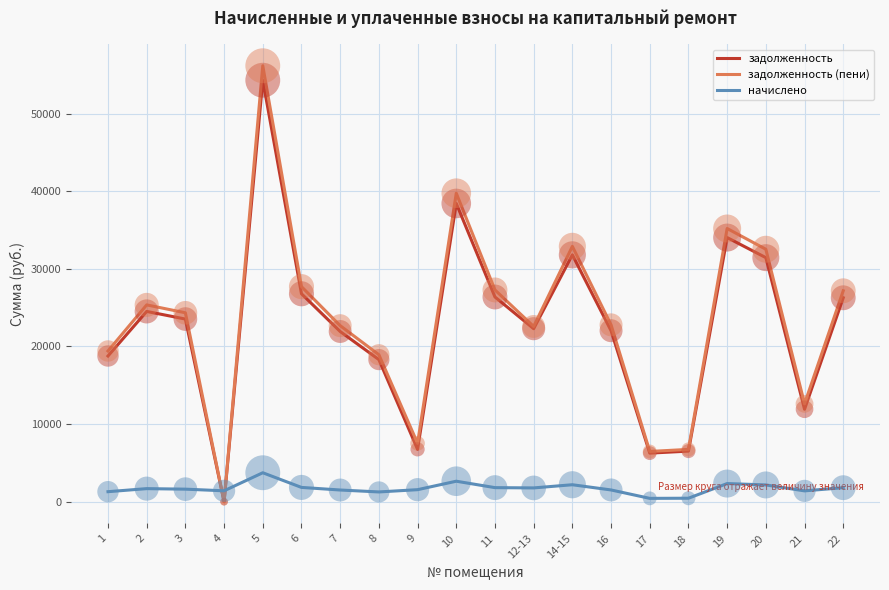

At which category is the sum across all series the highest?

5